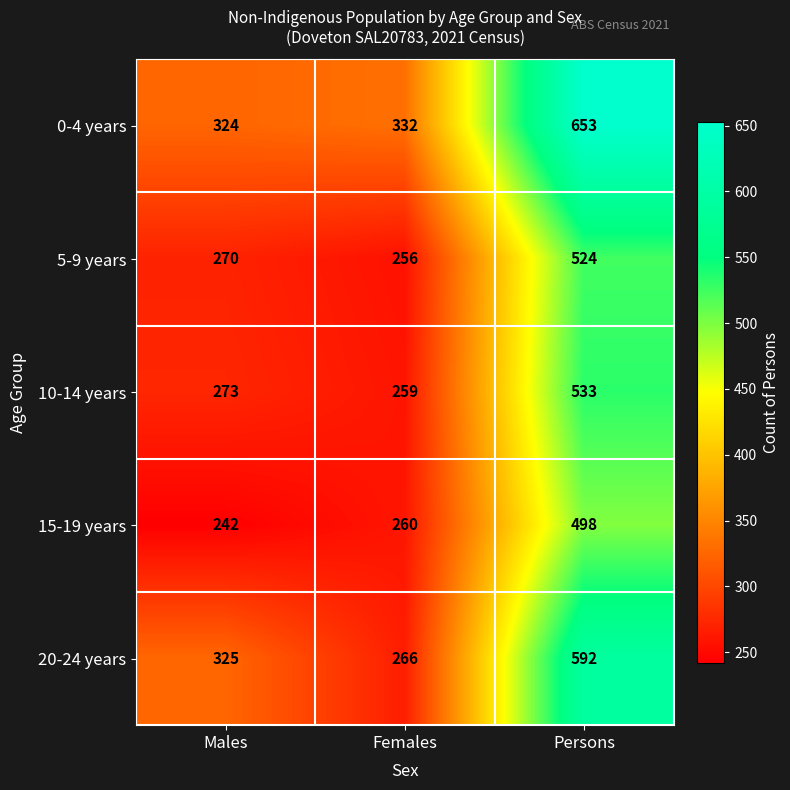

At which category is the sum across all series the highest?

Persons